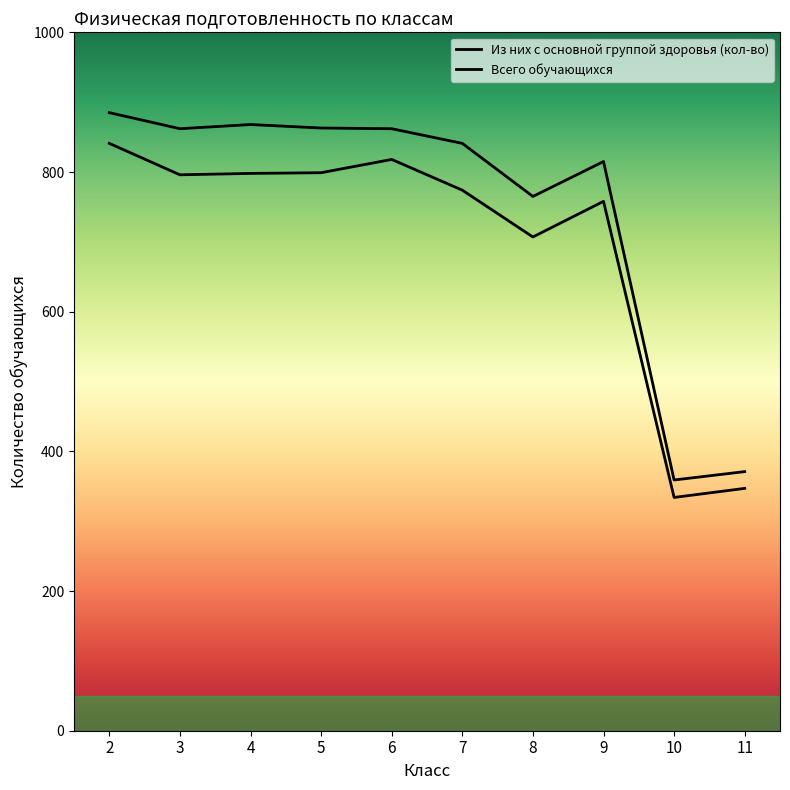

How many lines are shown in the chart?

2